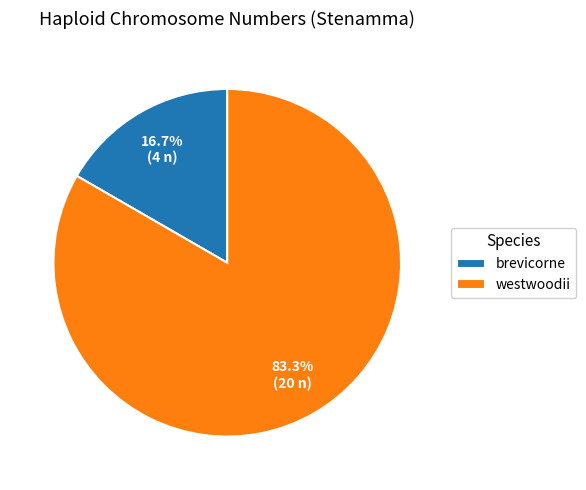

Do westwoodii and brevicorne together represent more than half of the pie?

Yes